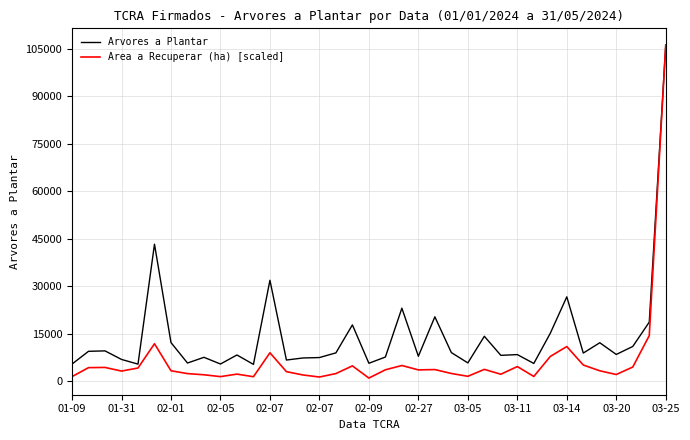

Which series has the largest range (max minus min)?

Area a Recuperar (ha) [scaled]